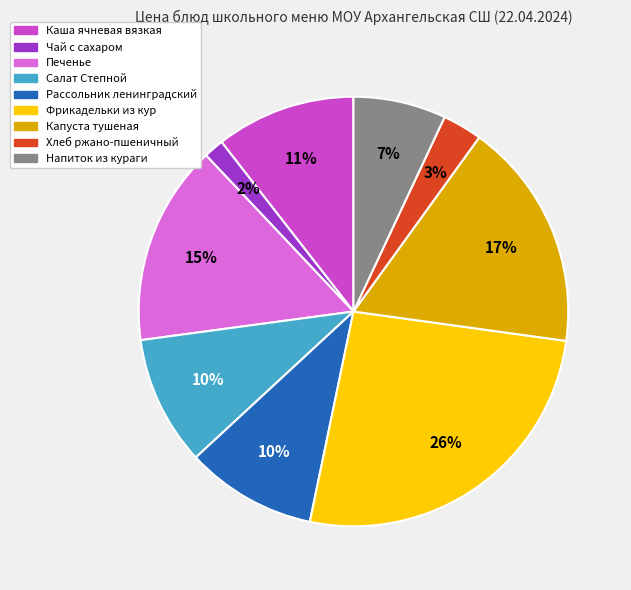

Which slice is the smallest?

Чай с сахаром